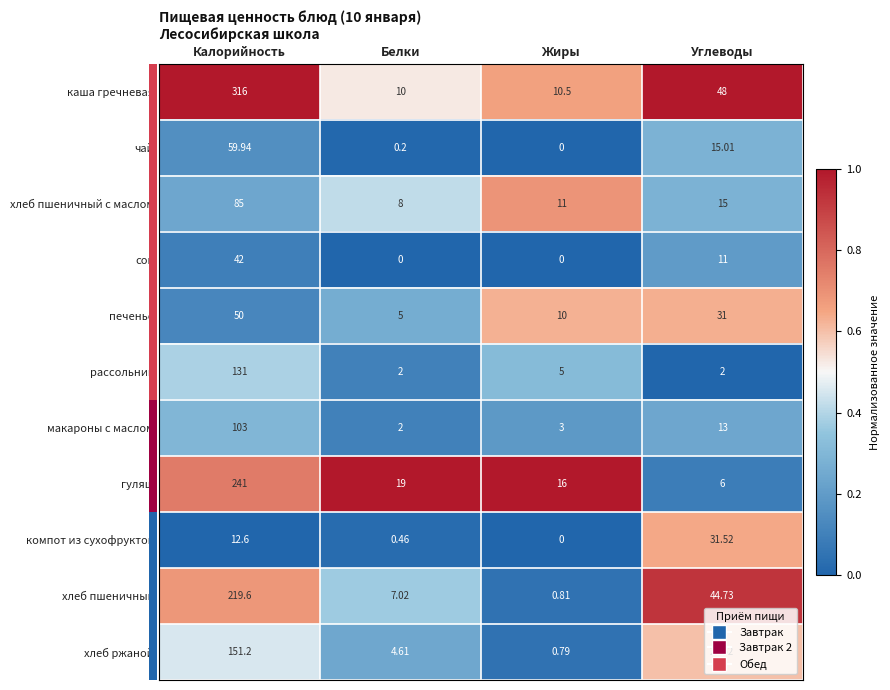

Is the value of хлеб ржаной at Углеводы greater than the value of макароны с маслом at Белки?

Yes